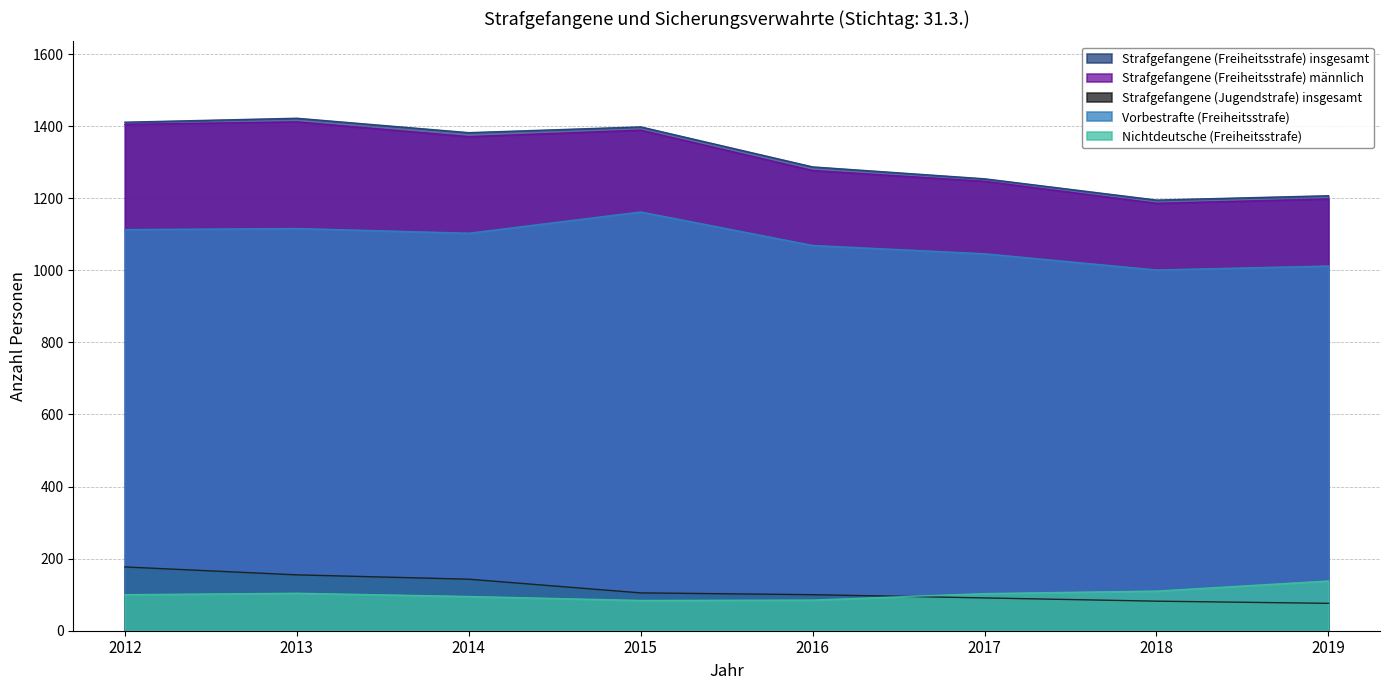

What is the highest value of the Vorbestrafte (Freiheitsstrafe) series?

1162